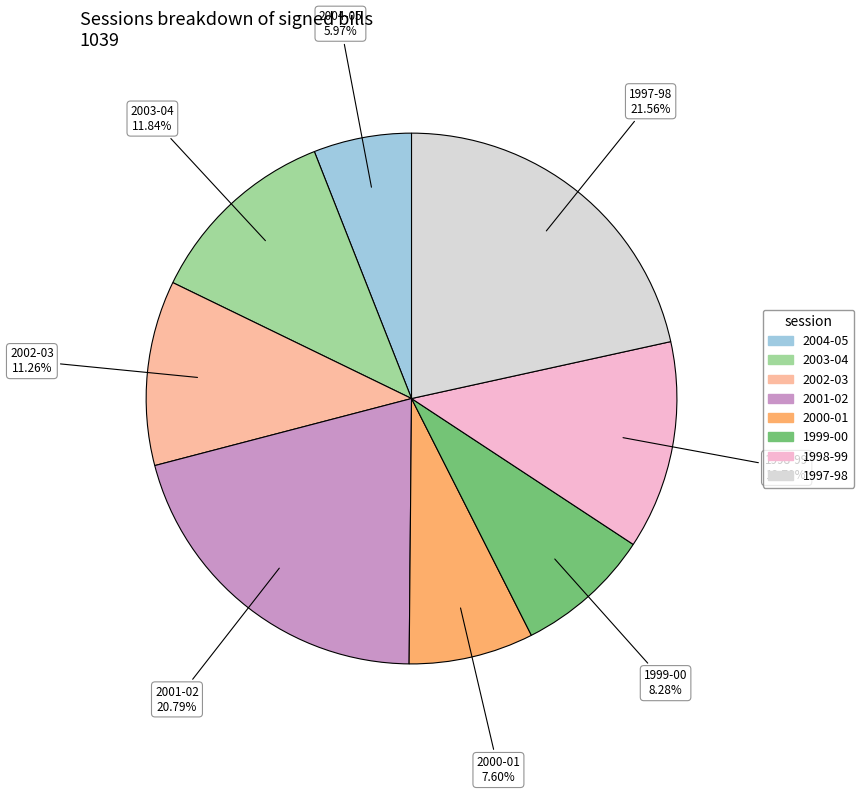

Between 2001-02 and 2000-01, which is larger?

2001-02